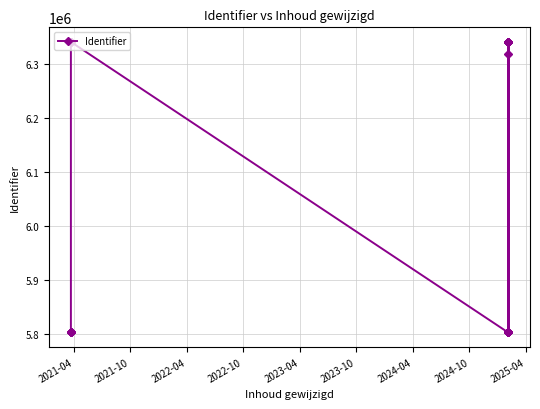

Reading left to right, what are all the values shown in this chart?

5802292	5802294	5802298	5802303	5802307	6341512	6341529	5802291	5802296	5802304	5802305	6341497	5802309	6341534	5802311	6341544	6341545	5802313	6341570	6341577	5802315	6341589	5802317	5802322	5802318	5802319	5802320	5802326	6318224	5802324